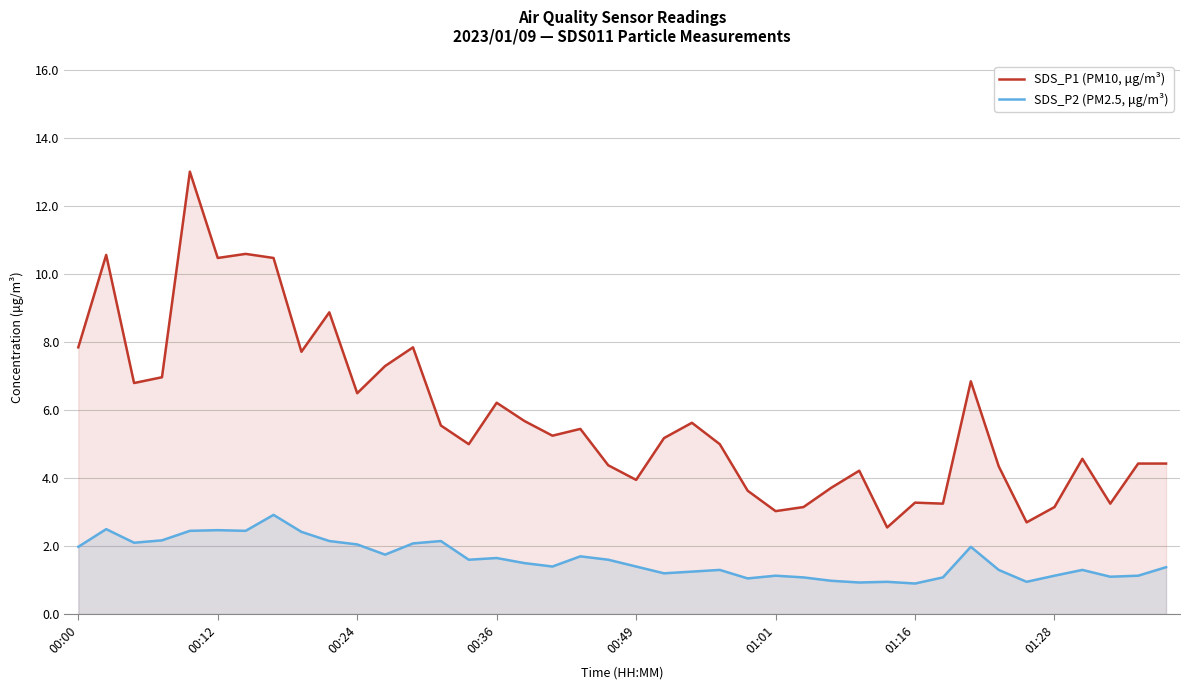

True or false: SDS_P1 (PM10, μg/m³) and SDS_P2 (PM2.5, μg/m³) cross at least once.

False